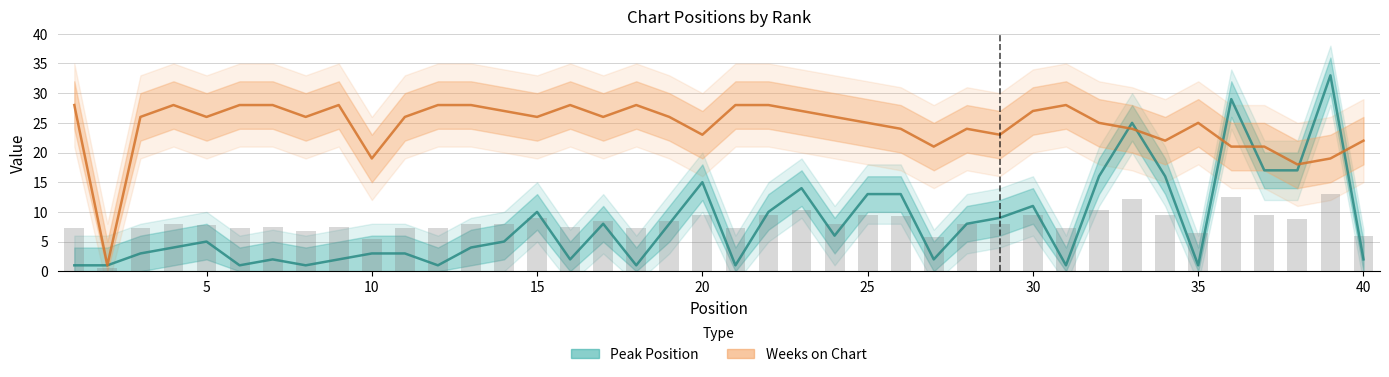

What is the value of the Weeks on Chart bar at the 35th from the left?

25